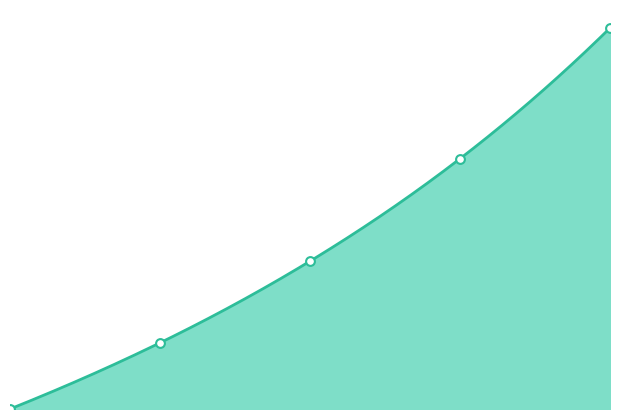

What is the change in value from 0 to 50?

+38.8